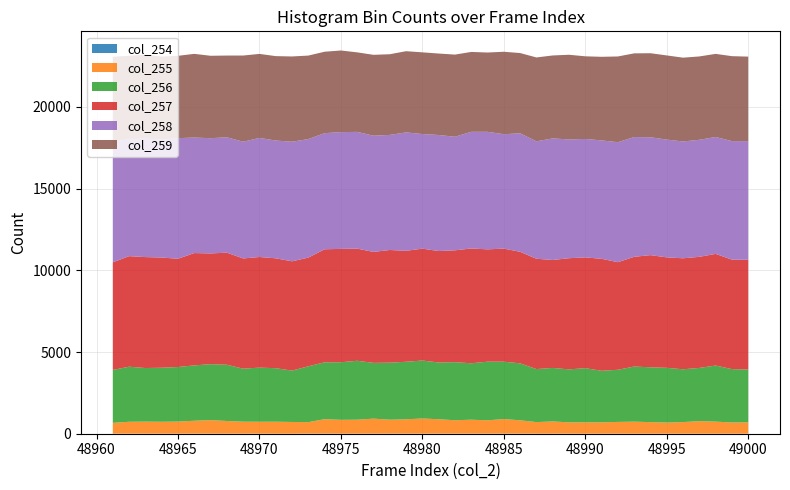

Reading left to right, extract all data points from this chart.

col_254: 5	4	5	4	4	7	5	5	4	5	3	2	9	11	6	4	7	10	8	5	8	5	8	4	11	8	5	5	4	3	3	4	2	3	4	2	1	2	4	4
col_255: 660	728	735	728	740	787	829	774	732	728	732	718	699	880	845	854	917	848	875	928	878	820	850	817	887	813	707	746	693	695	695	719	736	707	678	711	768	739	684	692
col_256: 3239	3369	3280	3307	3338	3388	3421	3443	3244	3312	3275	3143	3418	3481	3523	3606	3412	3491	3521	3546	3474	3553	3454	3587	3510	3486	3245	3275	3241	3314	3153	3191	3373	3355	3351	3231	3258	3432	3265	3231
col_257: 6584	6766	6789	6744	6624	6874	6778	6858	6746	6770	6725	6688	6652	6915	6937	6863	6791	6894	6790	6846	6821	6846	7025	6875	6919	6827	6750	6606	6803	6778	6854	6583	6715	6865	6759	6792	6798	6833	6699	6717
col_258: 7402	7152	7252	7215	7382	7069	7052	7061	7144	7287	7207	7319	7253	7106	7145	7145	7111	7043	7246	7015	7100	6950	7139	7193	7002	7251	7188	7440	7268	7249	7245	7343	7330	7212	7208	7149	7162	7154	7254	7263
col_259: 5178	5108	5145	5082	5038	5121	5044	5002	5274	5141	5166	5217	5110	4984	4996	4866	4949	4937	4969	4999	4985	5027	4888	4852	5045	4911	5132	5076	5182	5057	5116	5247	5121	5143	5150	5128	5101	5085	5199	5170